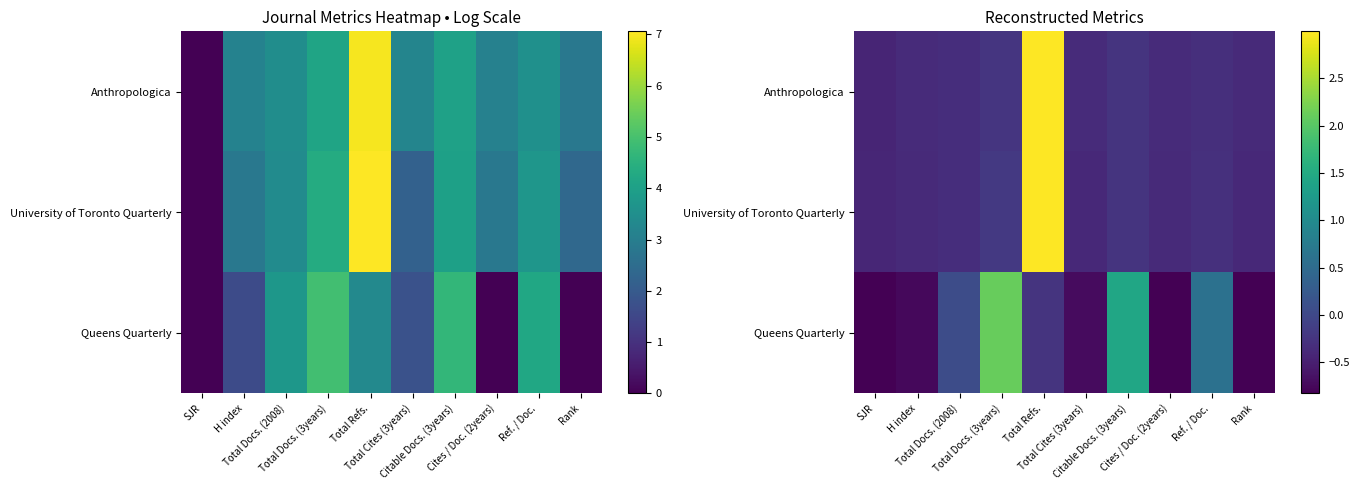

List the series in order of their overall mean, lowest first.

Anthropologica, Queens Quarterly, University of Toronto Quarterly